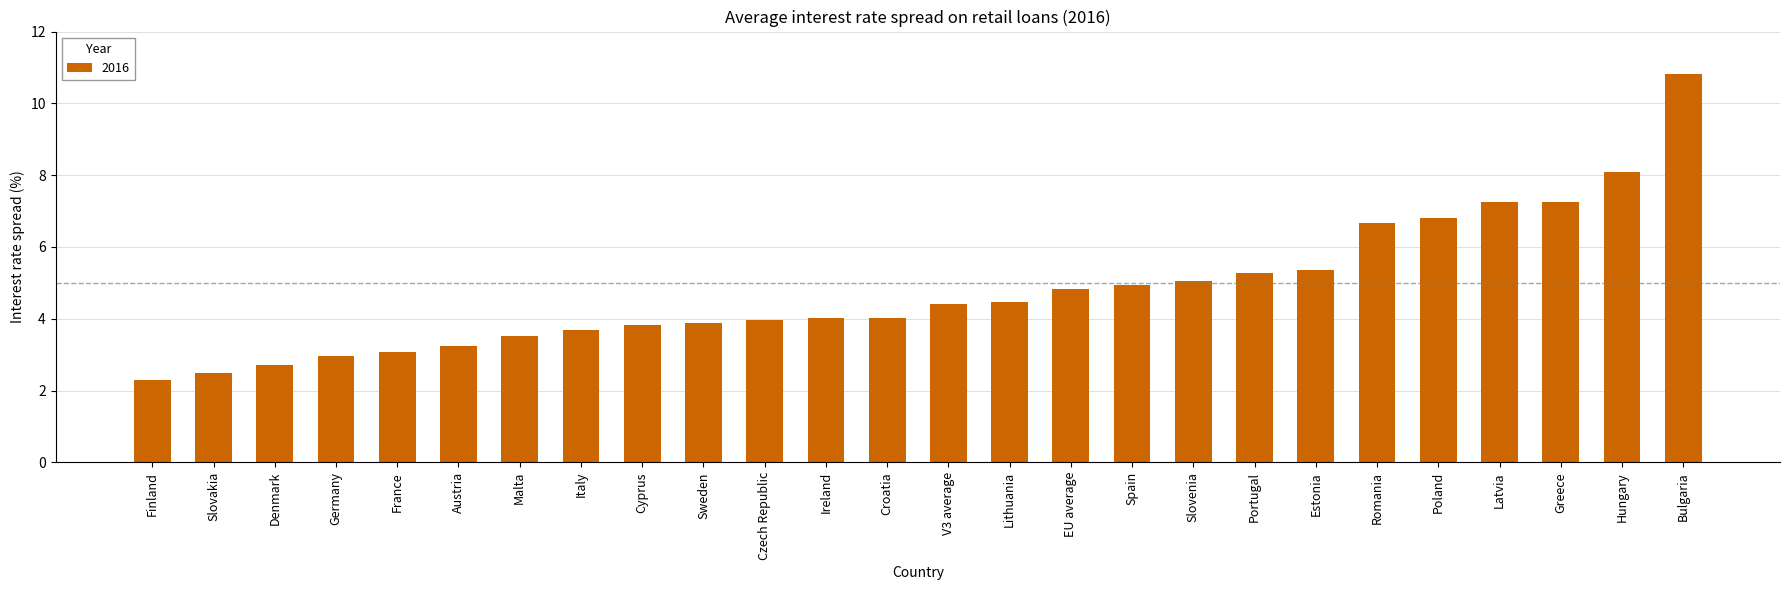

The chart shows a value of 2.7 at Croatia. True or false?

False